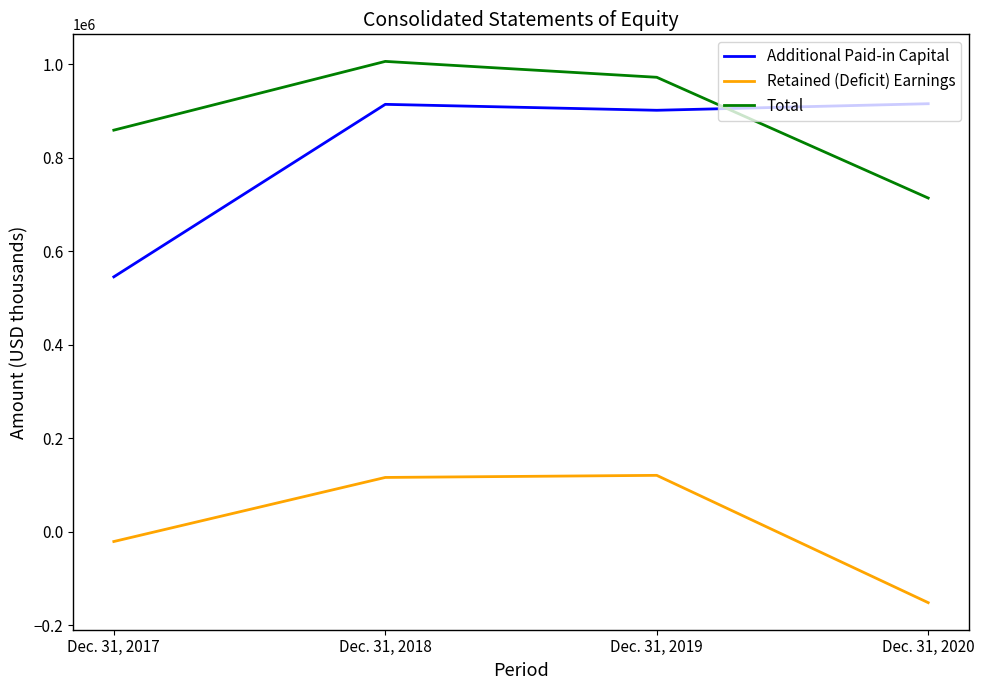

Which series has the largest total across all categories?

Total